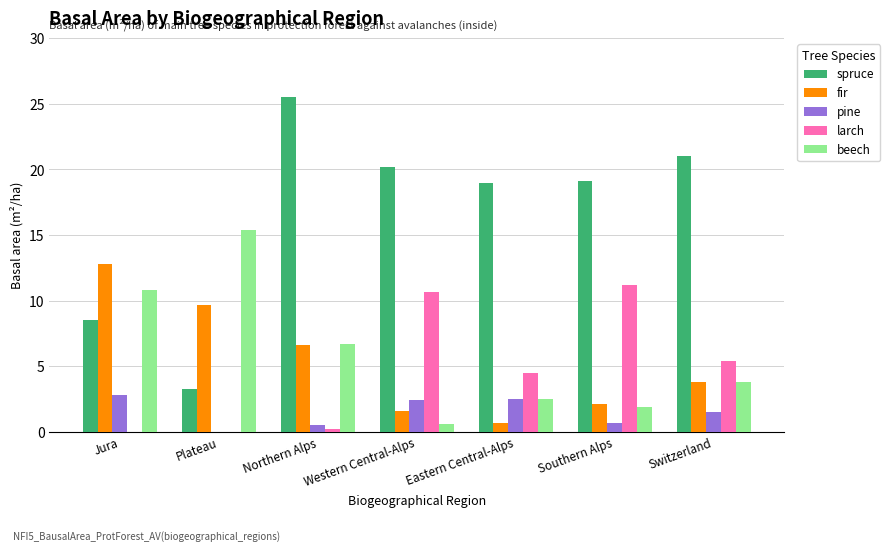

What is the spread (max minus min) of values at Eastern Central-Alps?

18.3